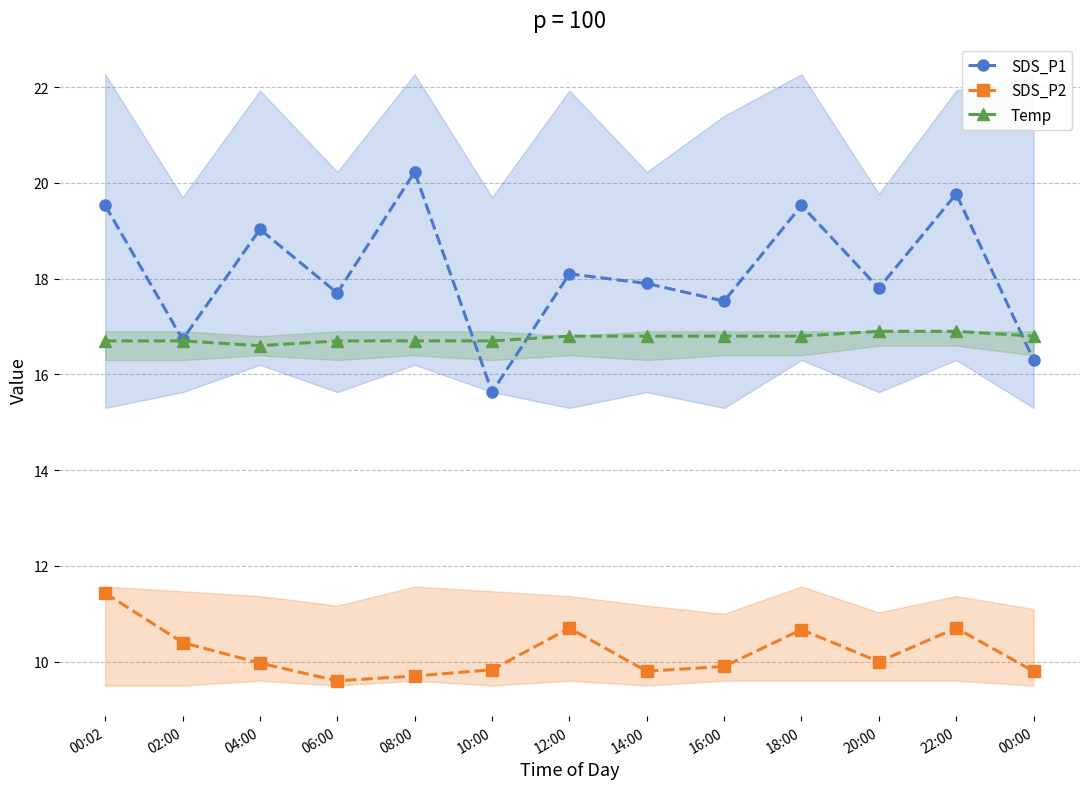

At 00:02, list the series in order from smallest to largest.

SDS_P2, Temp, SDS_P1